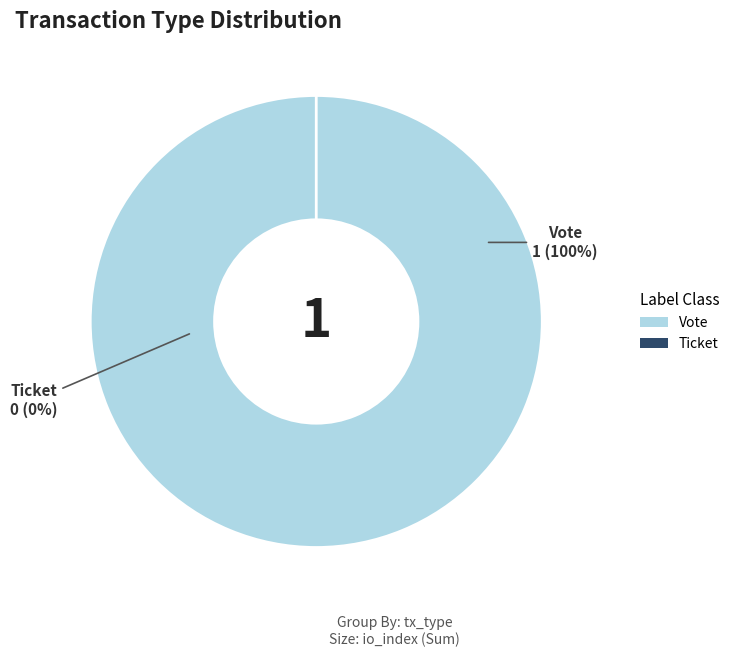

Count the number of slices in the pie.

2